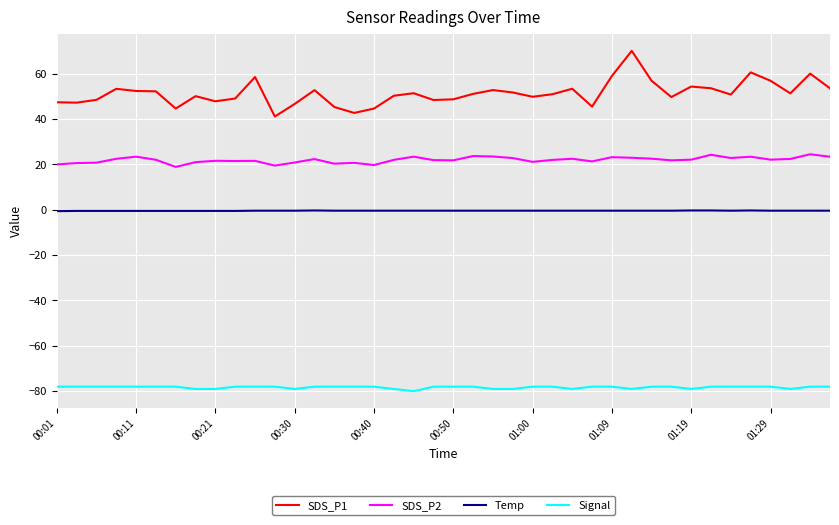

Which series has the largest total across all categories?

SDS_P1